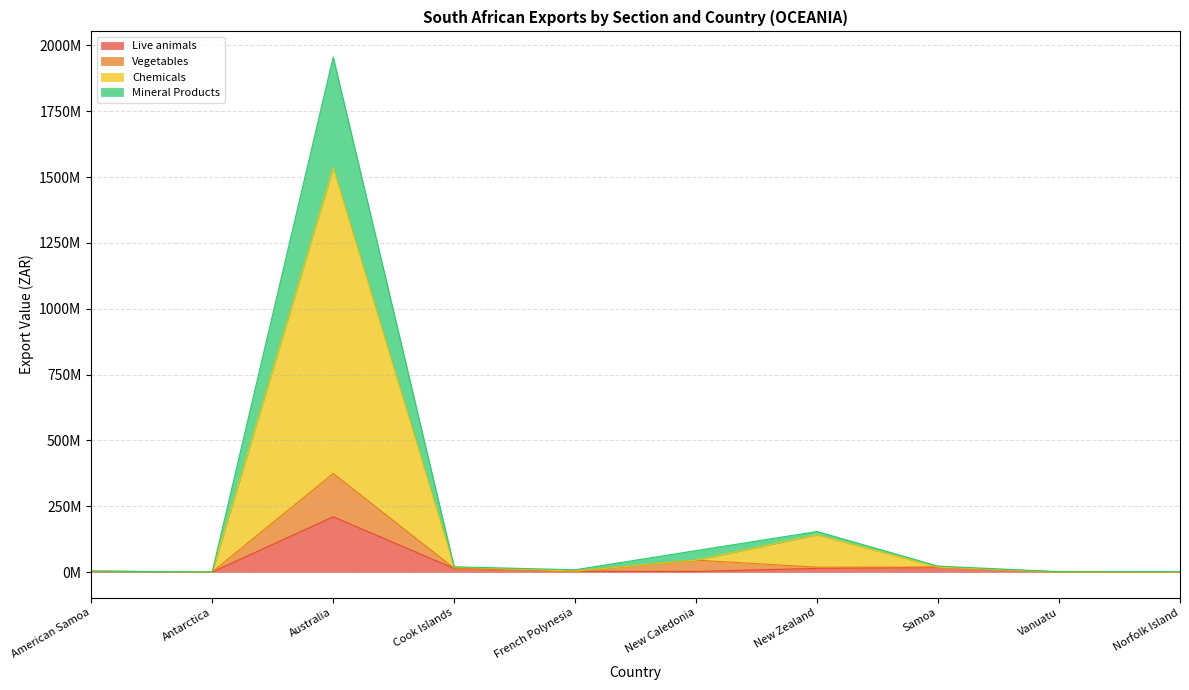

What is the minimum value shown in the chart?

500